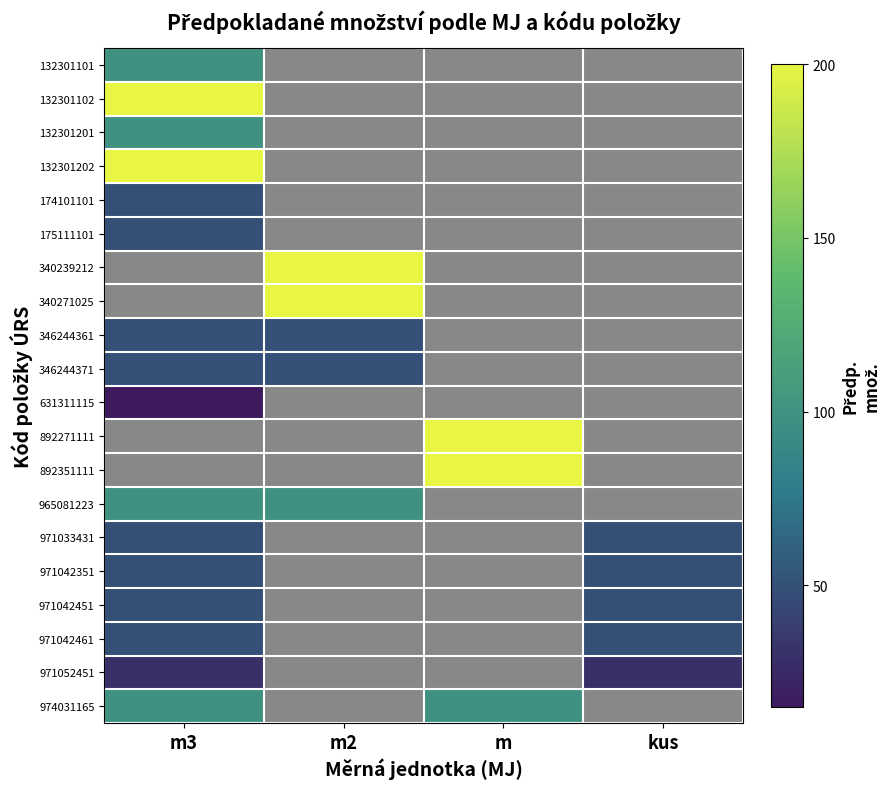

At which label is 346244361 closest to 25?

m3